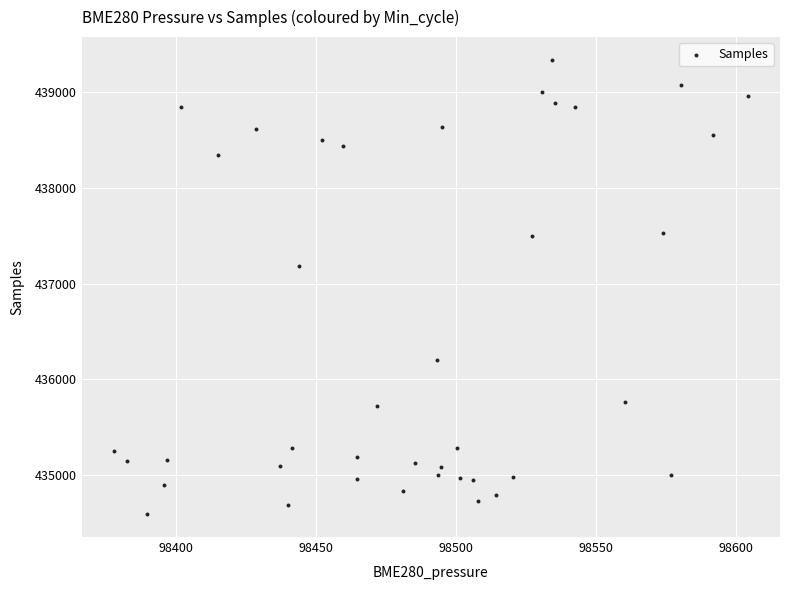

What Y value in the scatter plot is closest to 436963?

437183